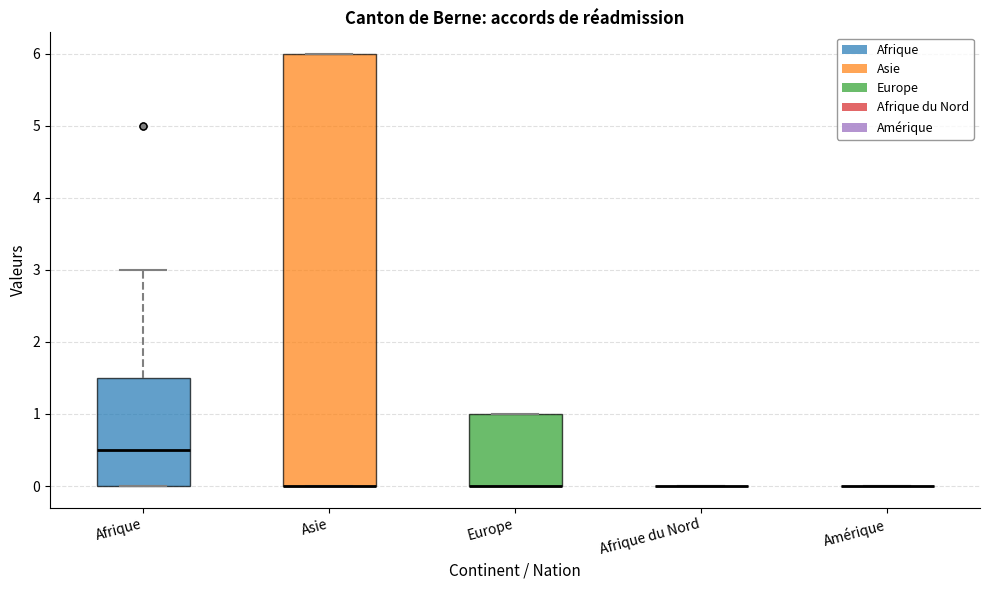

Reading left to right, read every box against the y-axis: the position of its median line, the range the box covers, and the ends of its whiskers. The values are not printed on the chart, so give them approximately, as read against the axis.

Afrique: median 0.5, box 0.0 to 1.5, whiskers 0.0 to 3.0
Asie: median 0.0 (drawn on the box's lower edge), box 0.0 to 6.0, whiskers 0.0 to 6.0
Europe: median 0.0 (drawn on the box's lower edge), box 0.0 to 1.0, whiskers 0.0 to 1.0
Afrique du Nord: box collapsed to a line at 0.0, whiskers 0.0 to 0.0
Amérique: box collapsed to a line at 0.0, whiskers 0.0 to 0.0